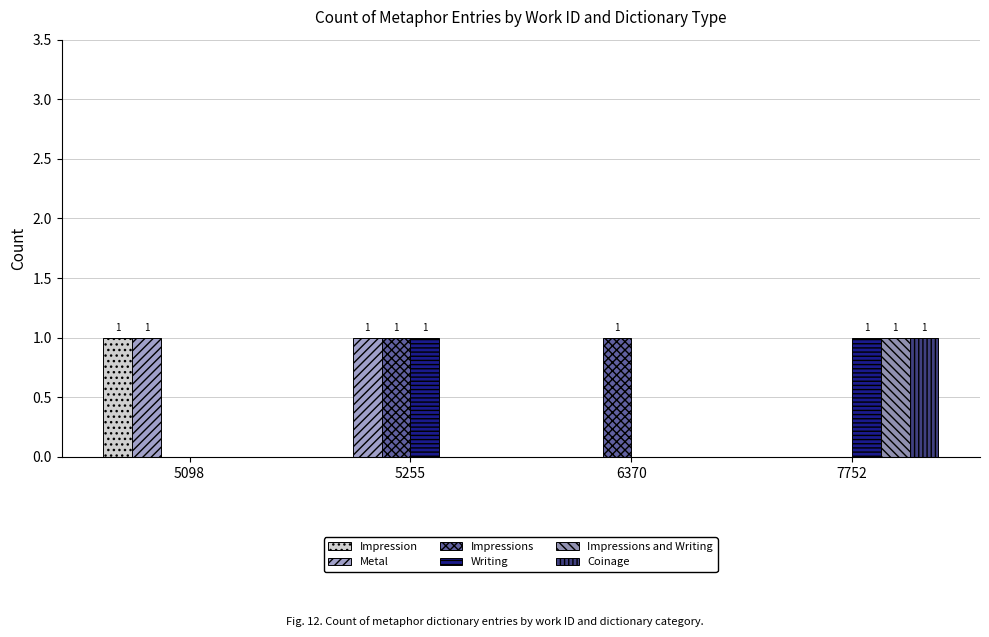

Count the Impressions and Writing values in the range 0 to 1.

4